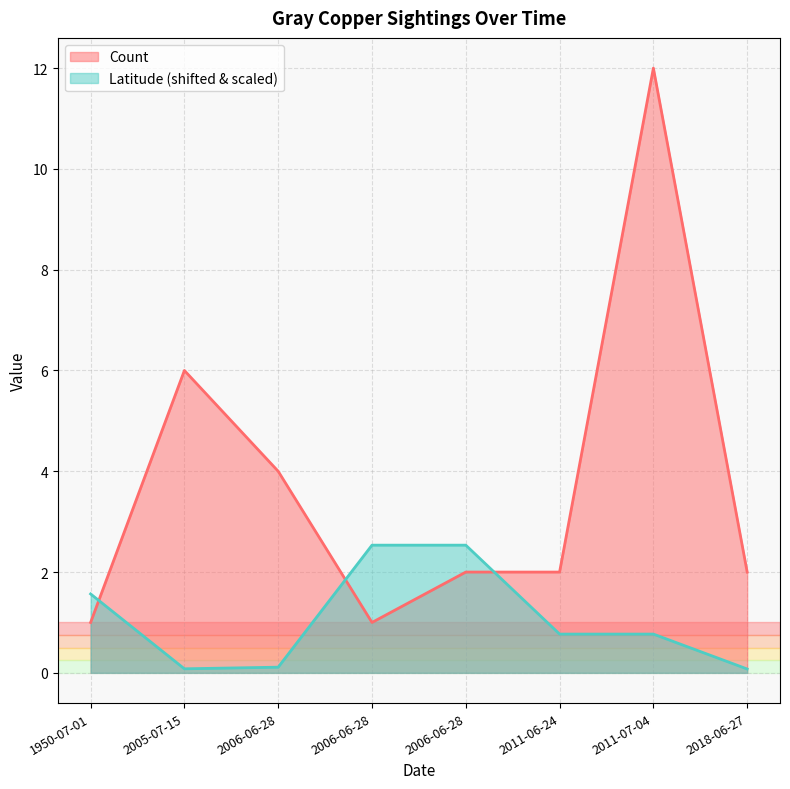

Reading left to right, what are all the values shown in this chart?

Count: 1950-07-01=1.0	2005-07-15=6.0	2006-06-28=4.0	2006-06-28=1.0	2006-06-28=2.0	2011-06-24=2.0	2011-07-04=12.0	2018-06-27=2.0
Latitude: 1950-07-01=1.6	2005-07-15=0.1	2006-06-28=0.1	2006-06-28=2.5	2006-06-28=2.5	2011-06-24=0.8	2011-07-04=0.8	2018-06-27=0.1